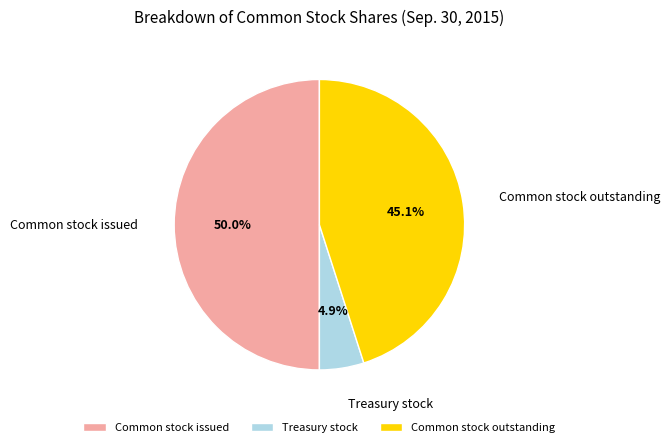

To the nearest percent, what portion does Common stock outstanding represent?

45%